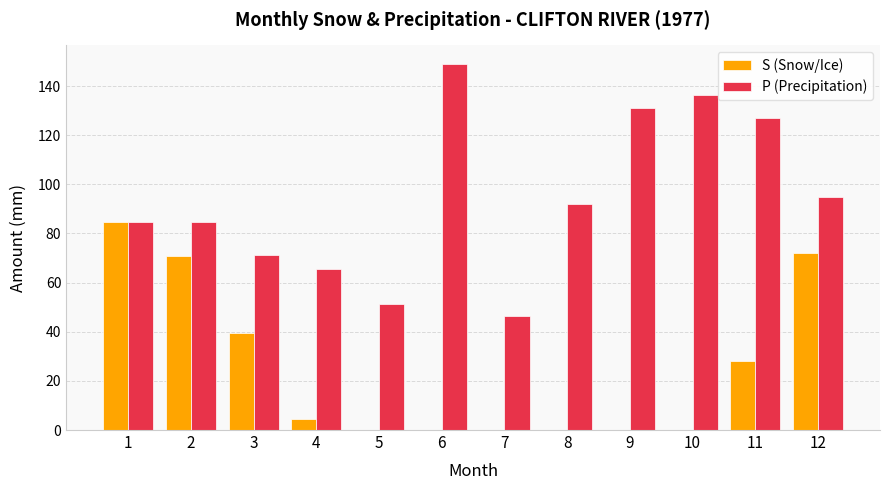

What is the maximum value shown in the chart?

149.1